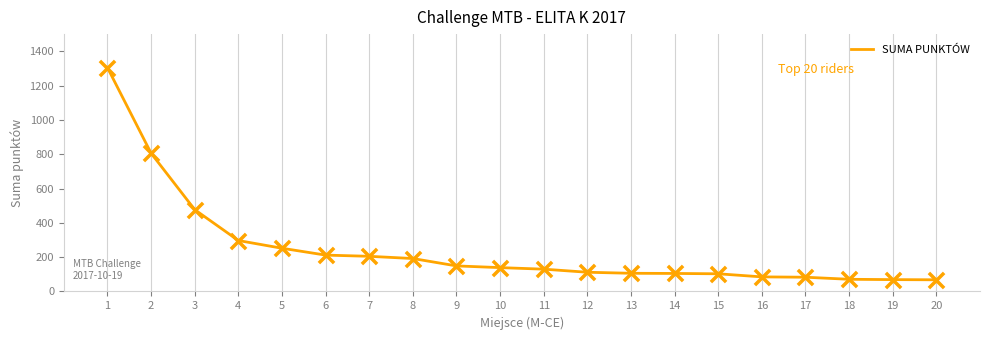

What is the change in value from 2 to 12?

-694